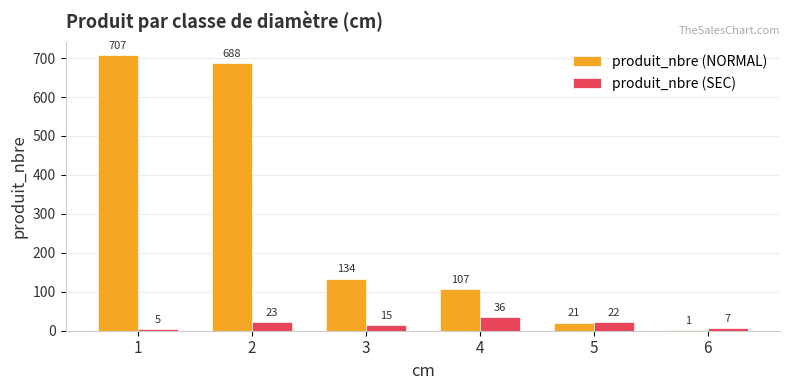

Between 5 and 6, which series saw the biggest shift?

produit_nbre (NORMAL)